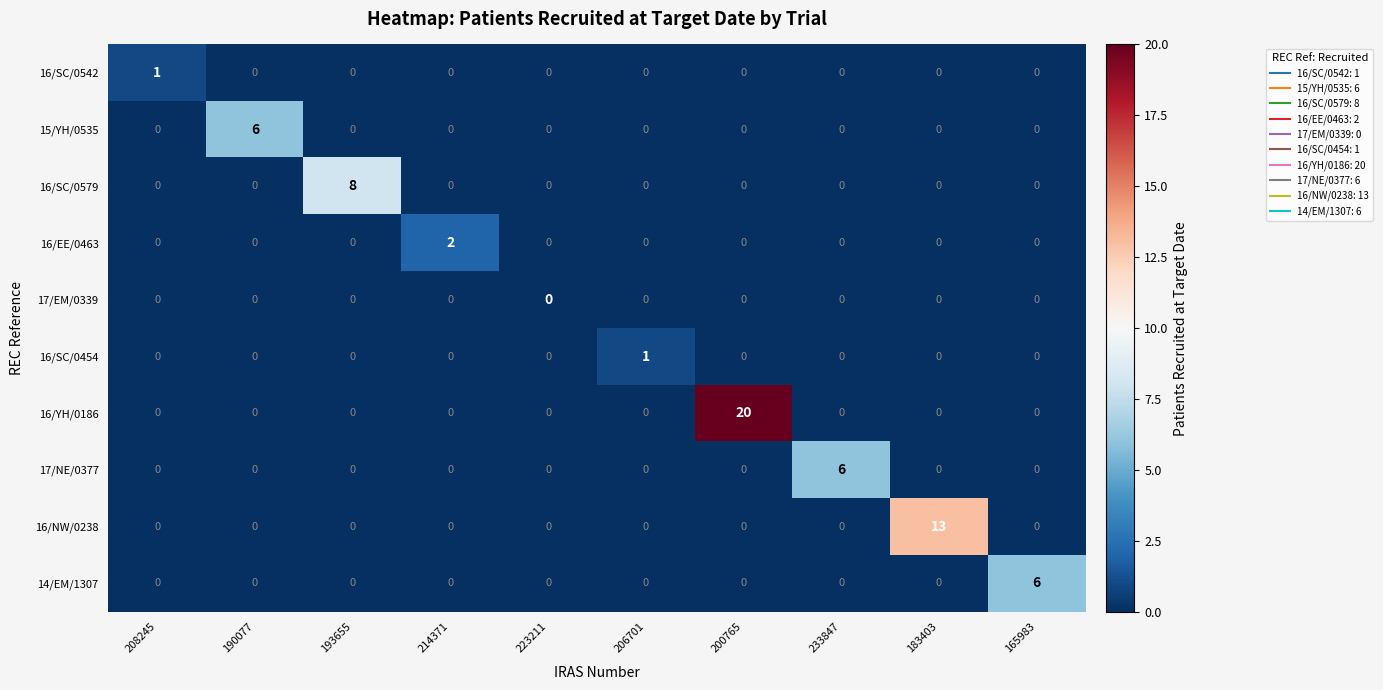

What is the difference between the maximum and minimum values in the 16/YH/0186 series?

20